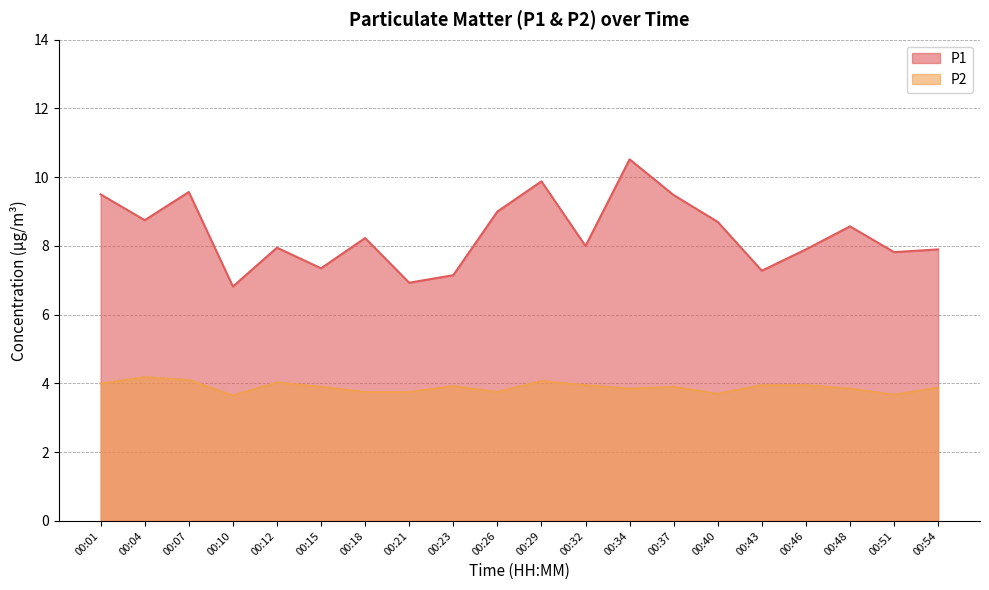

How many categories are shown in the chart?

20